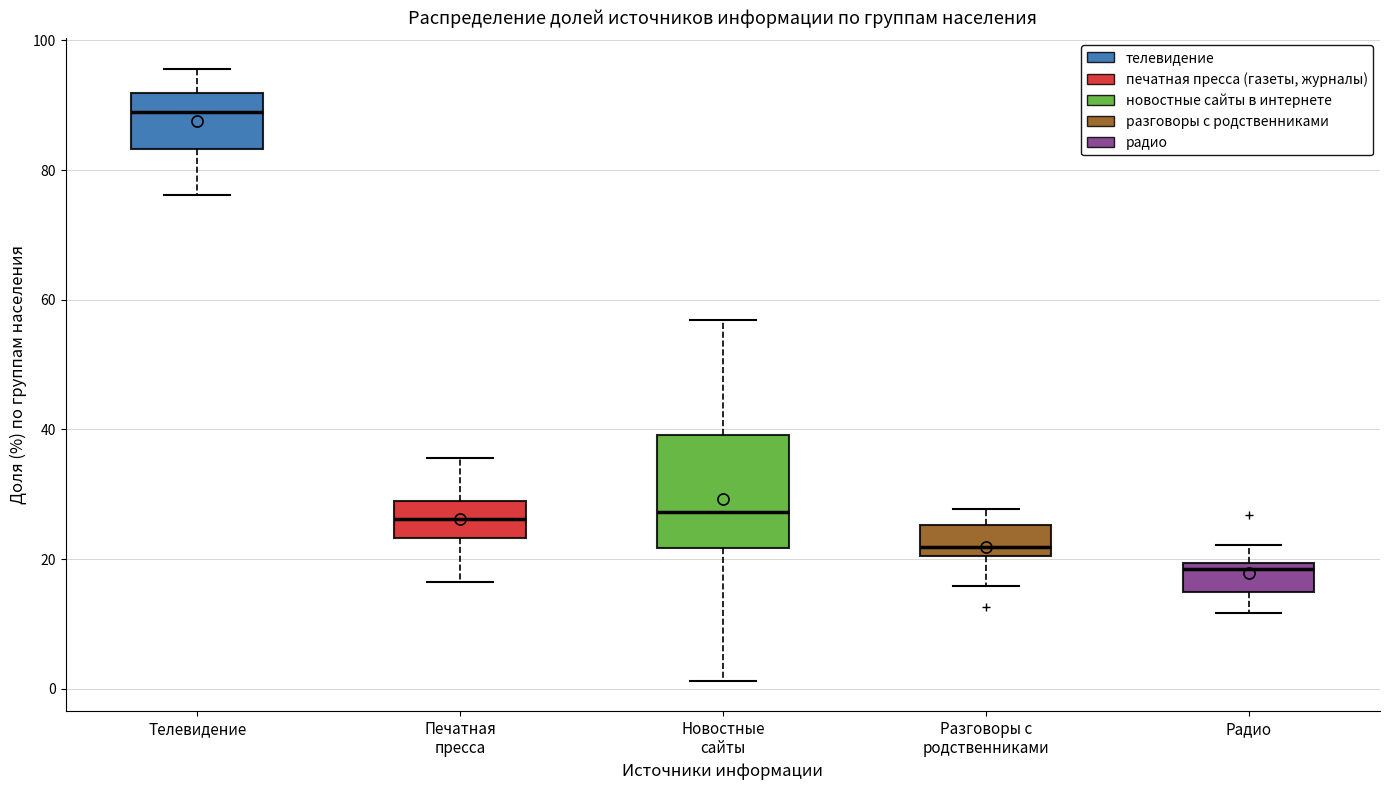

Which box's median line is the lowest?

Радио